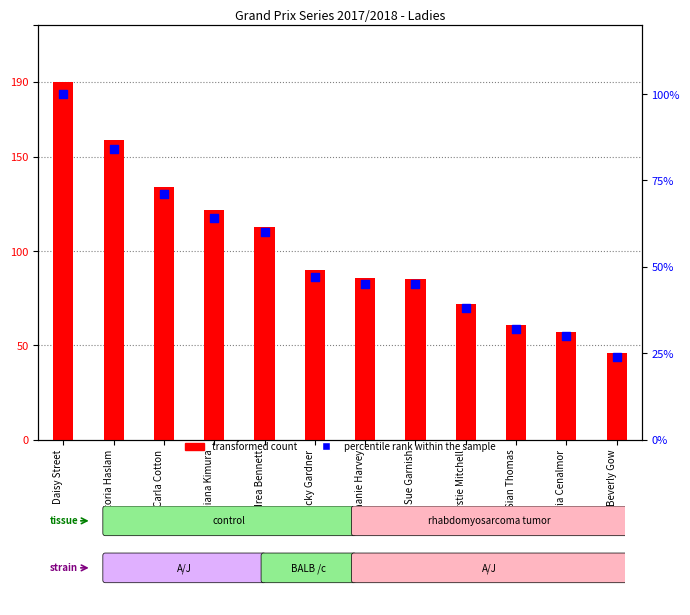

Which series reaches the maximum Y coordinate?

transformed count